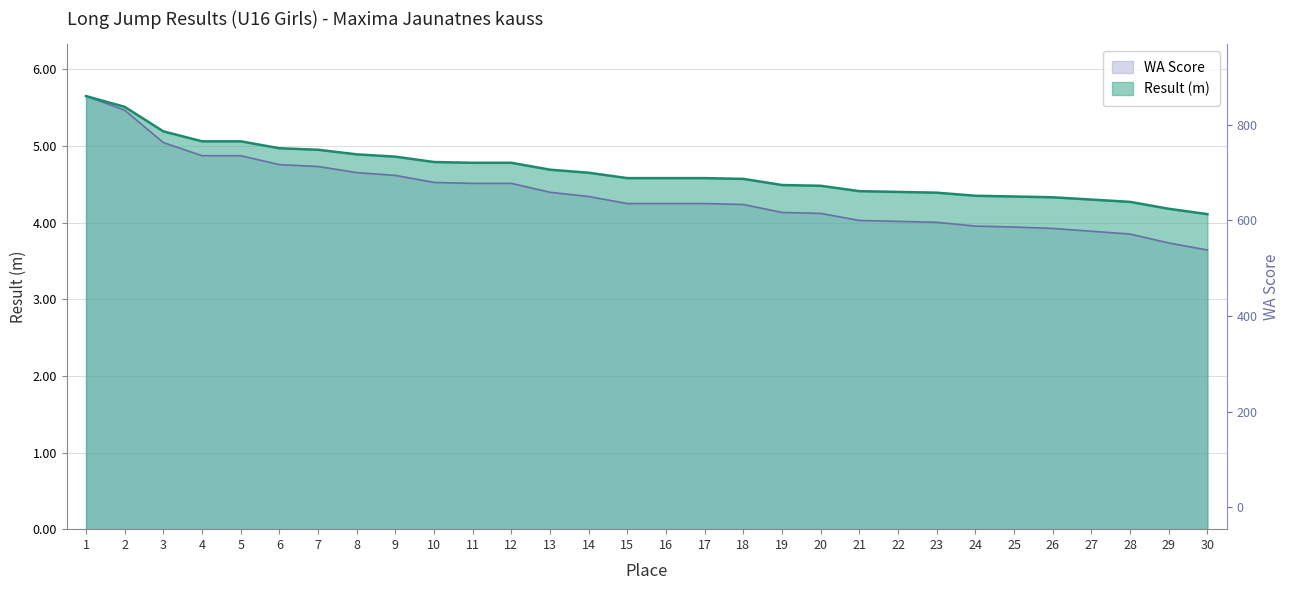

True or false: WA Score and Result cross at least once.

False